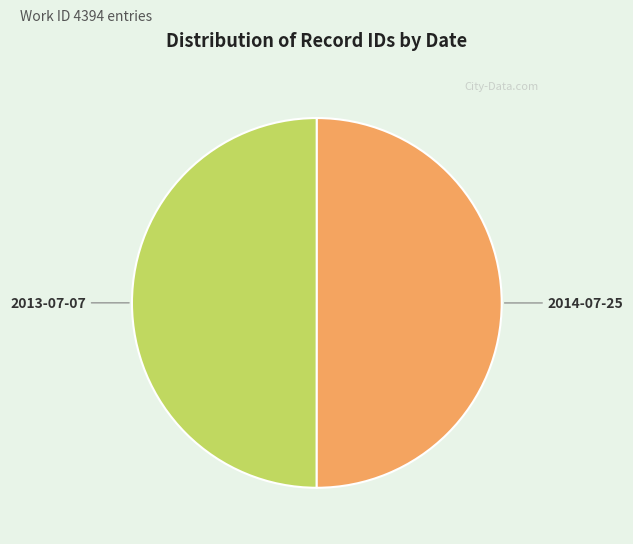

True or false: 2013-07-07 accounts for 50% of the total.

True